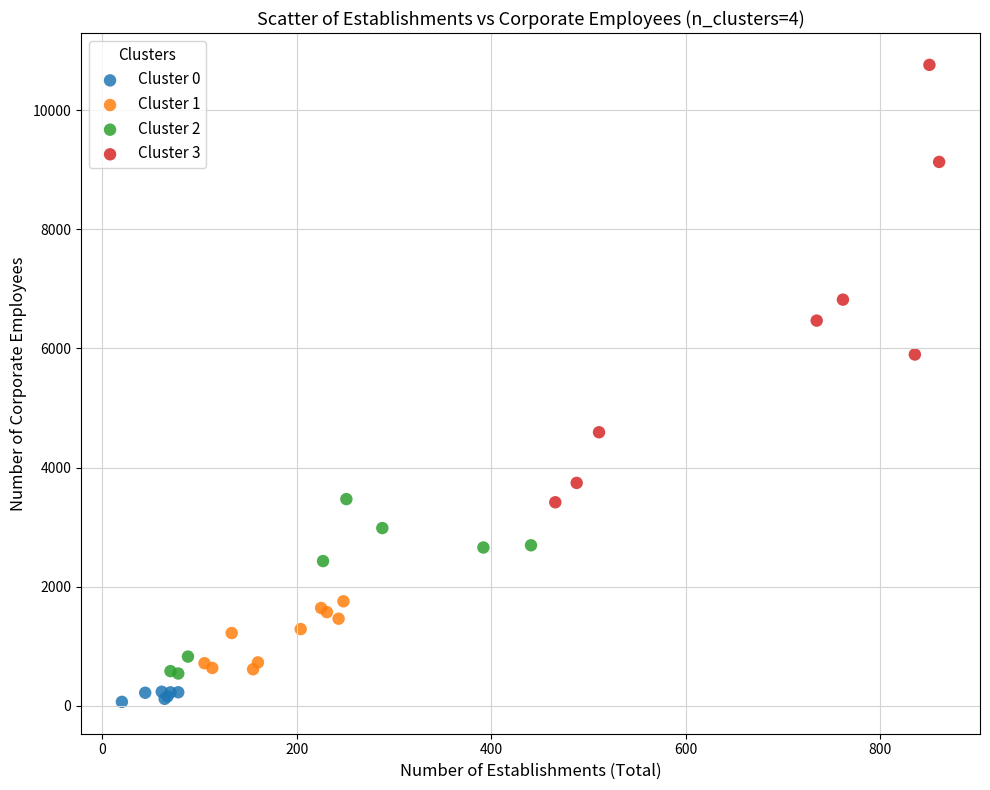

Which series has the largest Y range (max minus min)?

Cluster 3